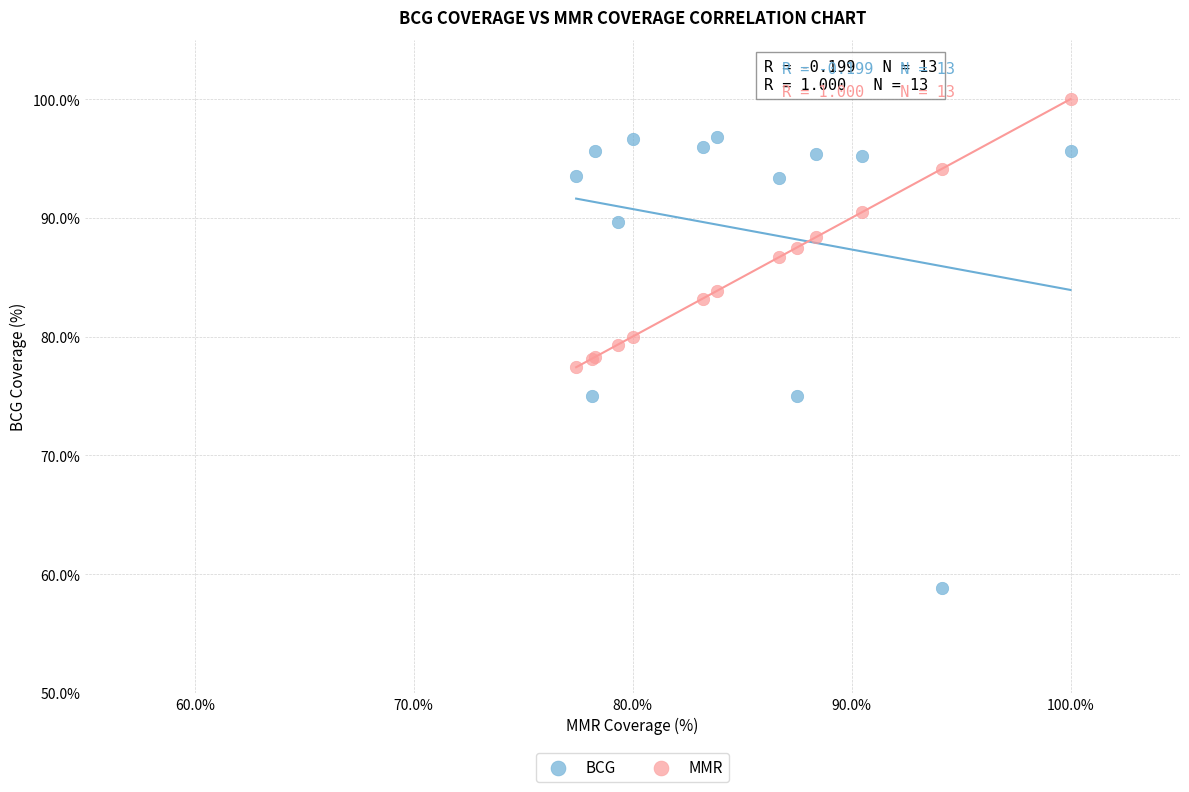

Which series reaches the maximum Y coordinate?

MMR